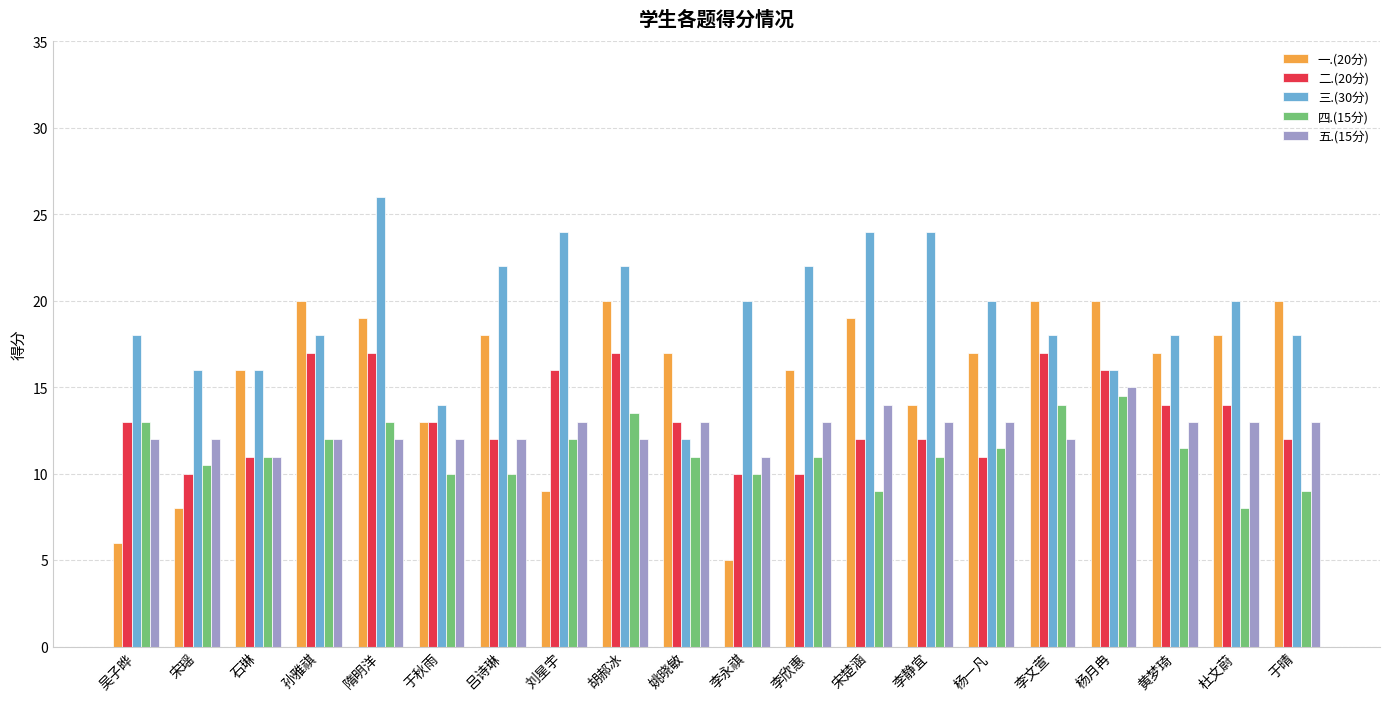

What is the label of the 12th bar from the right?

胡郝冰